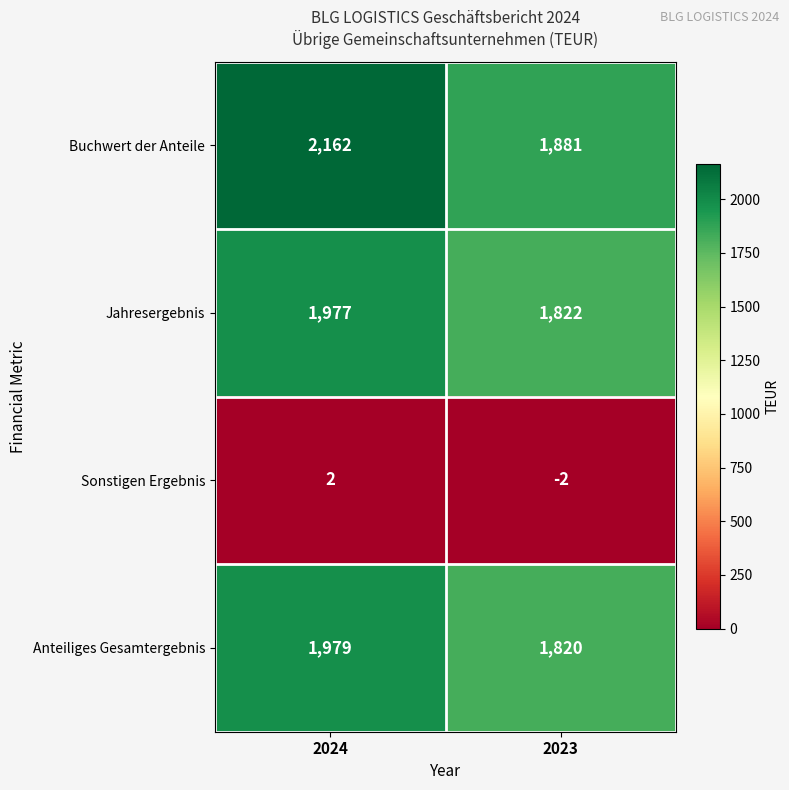

What is the approximate value of Jahresergebnis at 2024?

1977